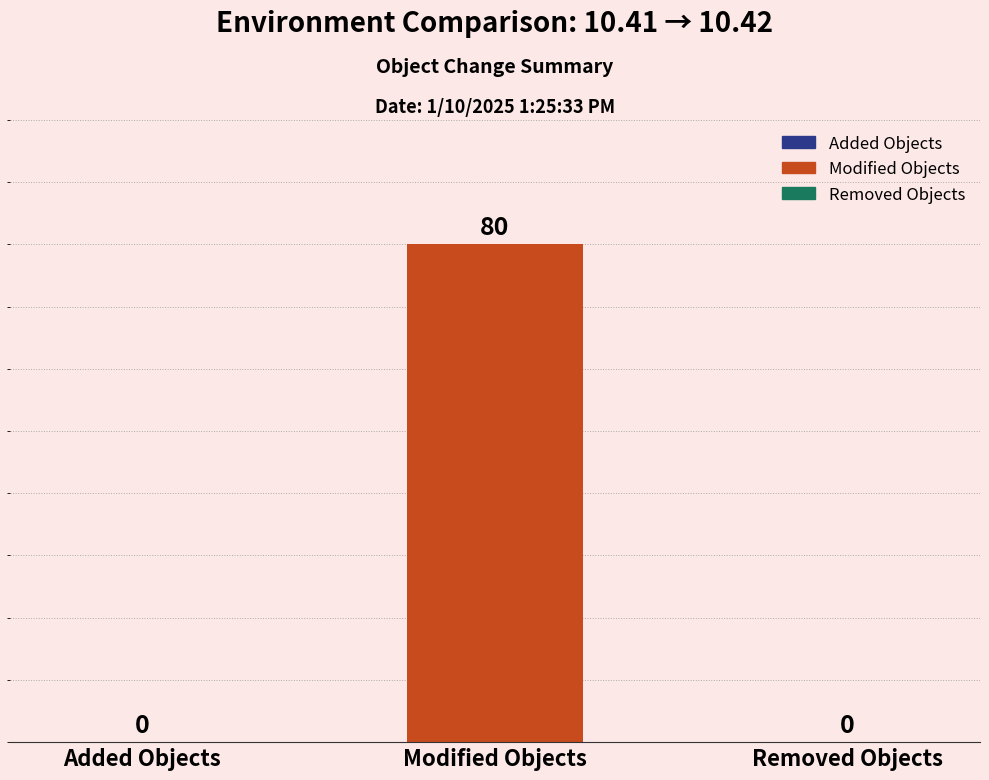

What is the change in value from Modified Objects to Removed Objects?

-80